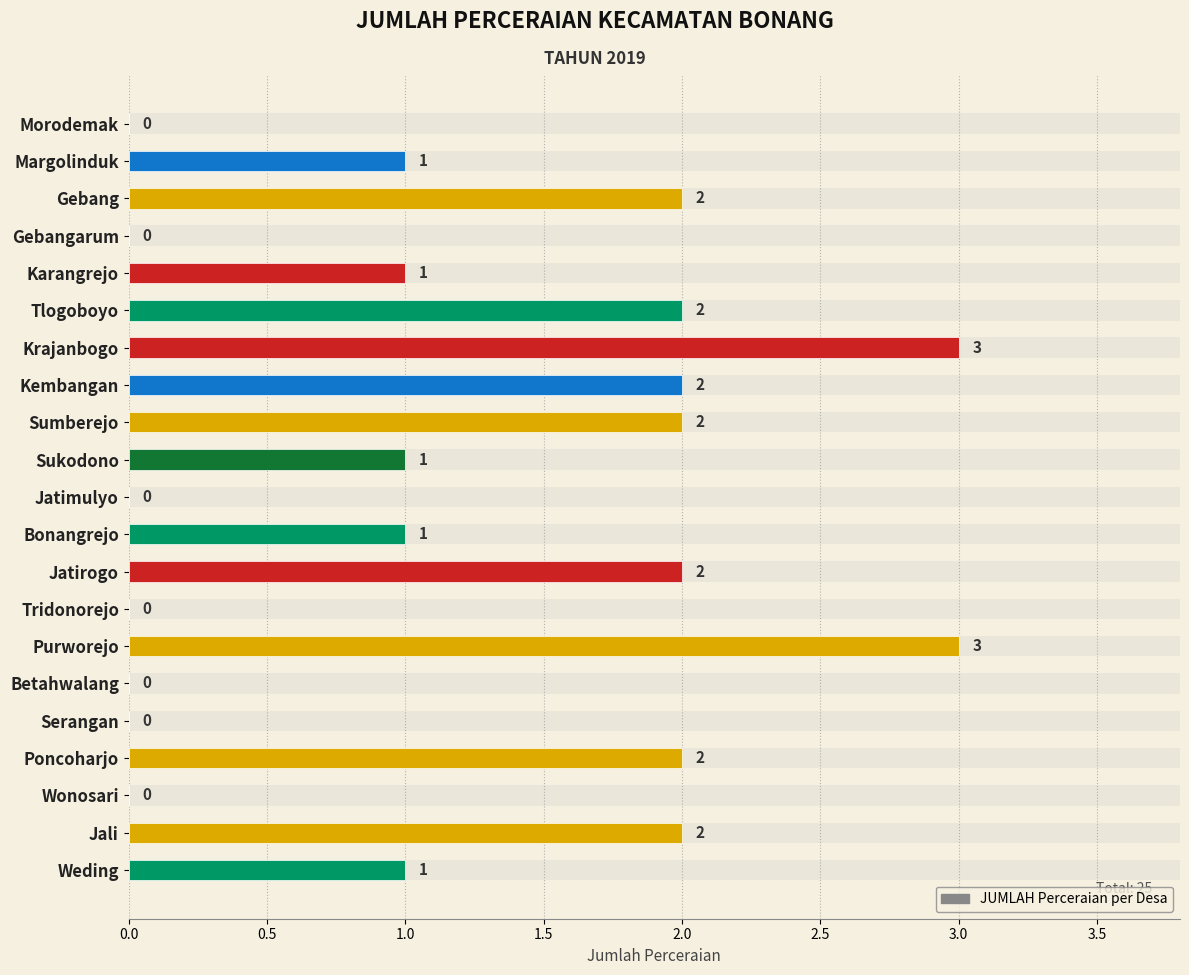

What position from the left is Morodemak?

1